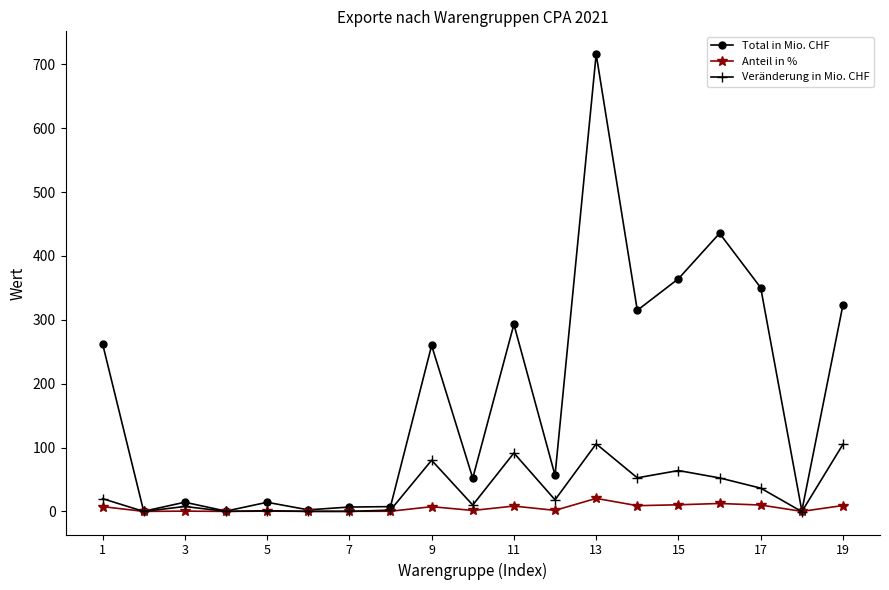

Which series has the largest total across all categories?

Total in Mio. CHF